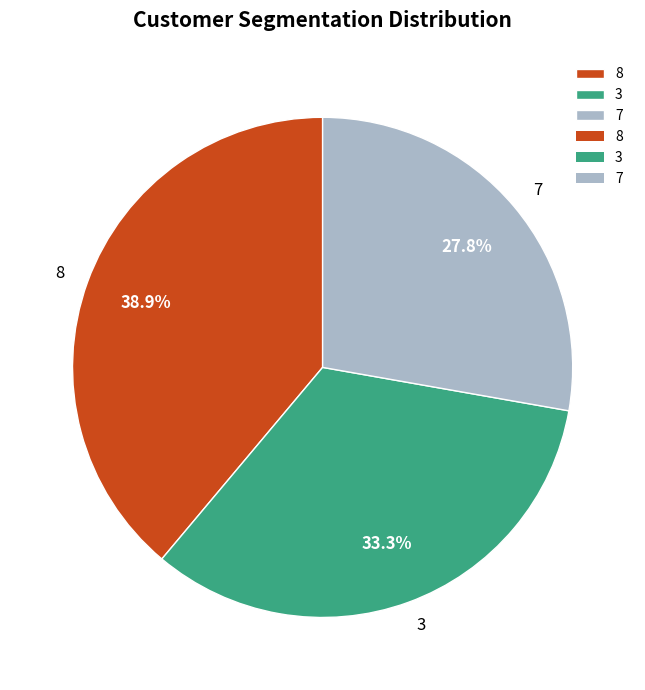

How much of the chart is everything except 3?

66.7%